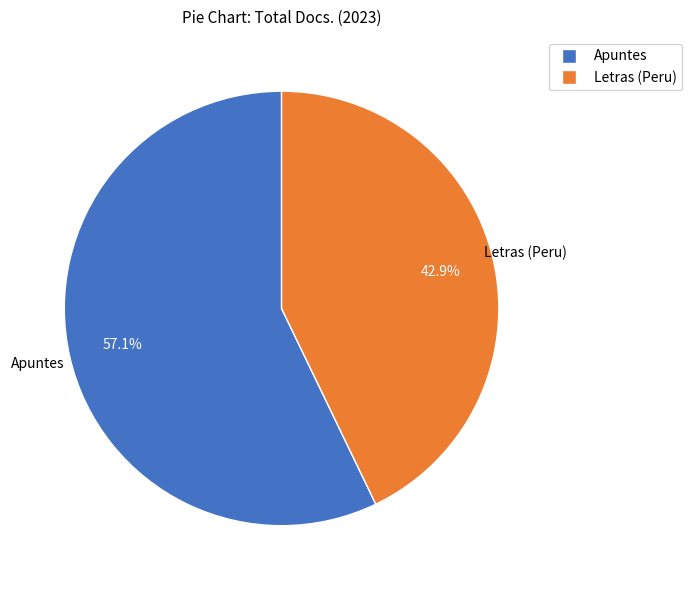

What portion of the pie excludes Letras (Peru)?

57.1%